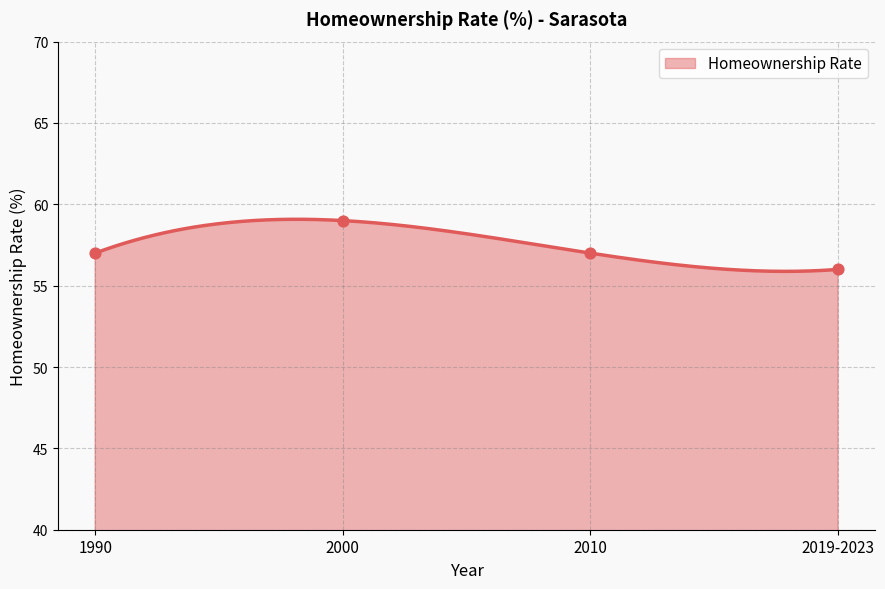

Between 2019-2023 and 2010, which is larger?

2010